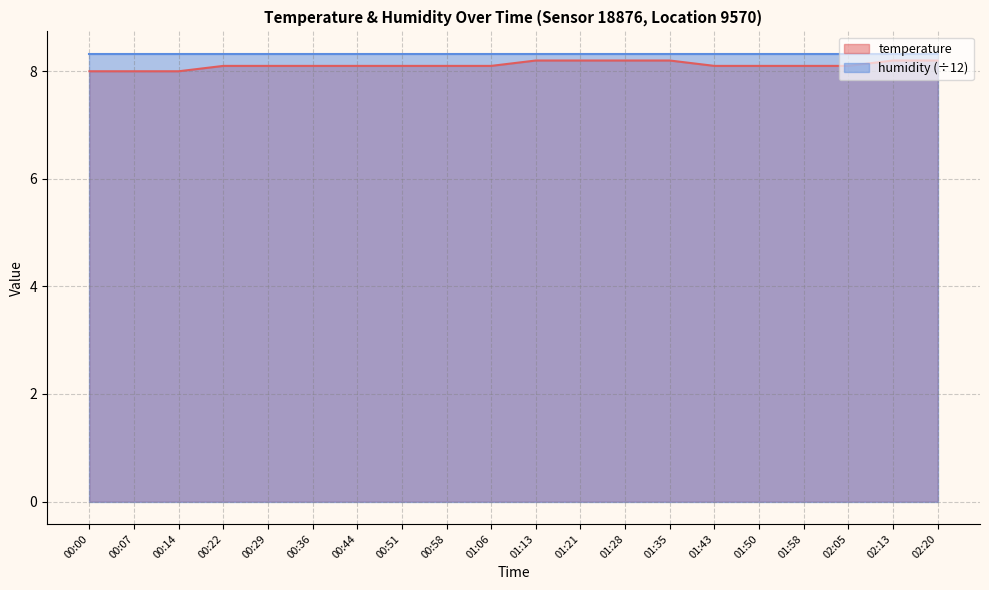

What is the label of the 12th point from the right?

00:58